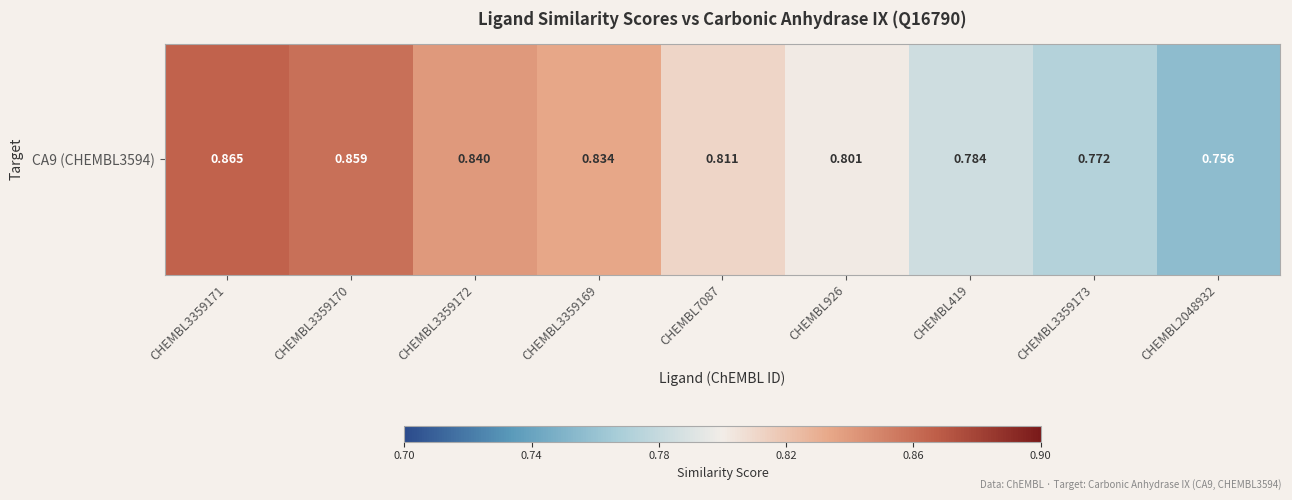

Reading right to left, what are all the values shown in this chart?

0.8	0.8	0.8	0.8	0.8	0.8	0.8	0.9	0.9